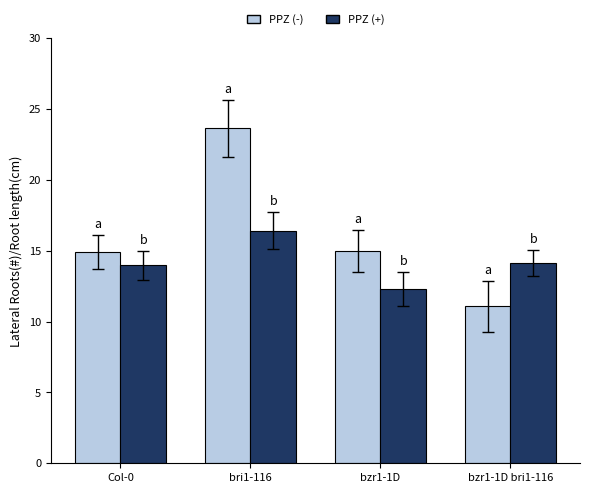

List the series in order of their peak value, lowest first.

PPZ (+), PPZ (-)